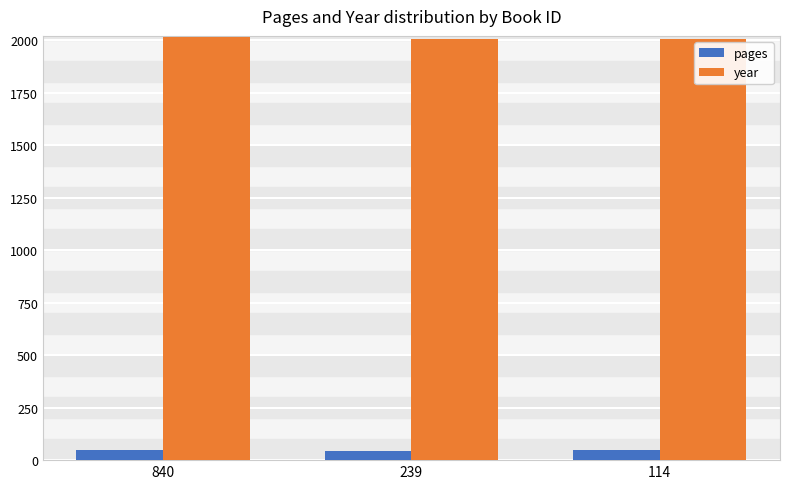

Rank the series by their maximum value, from highest to lowest.

year, pages